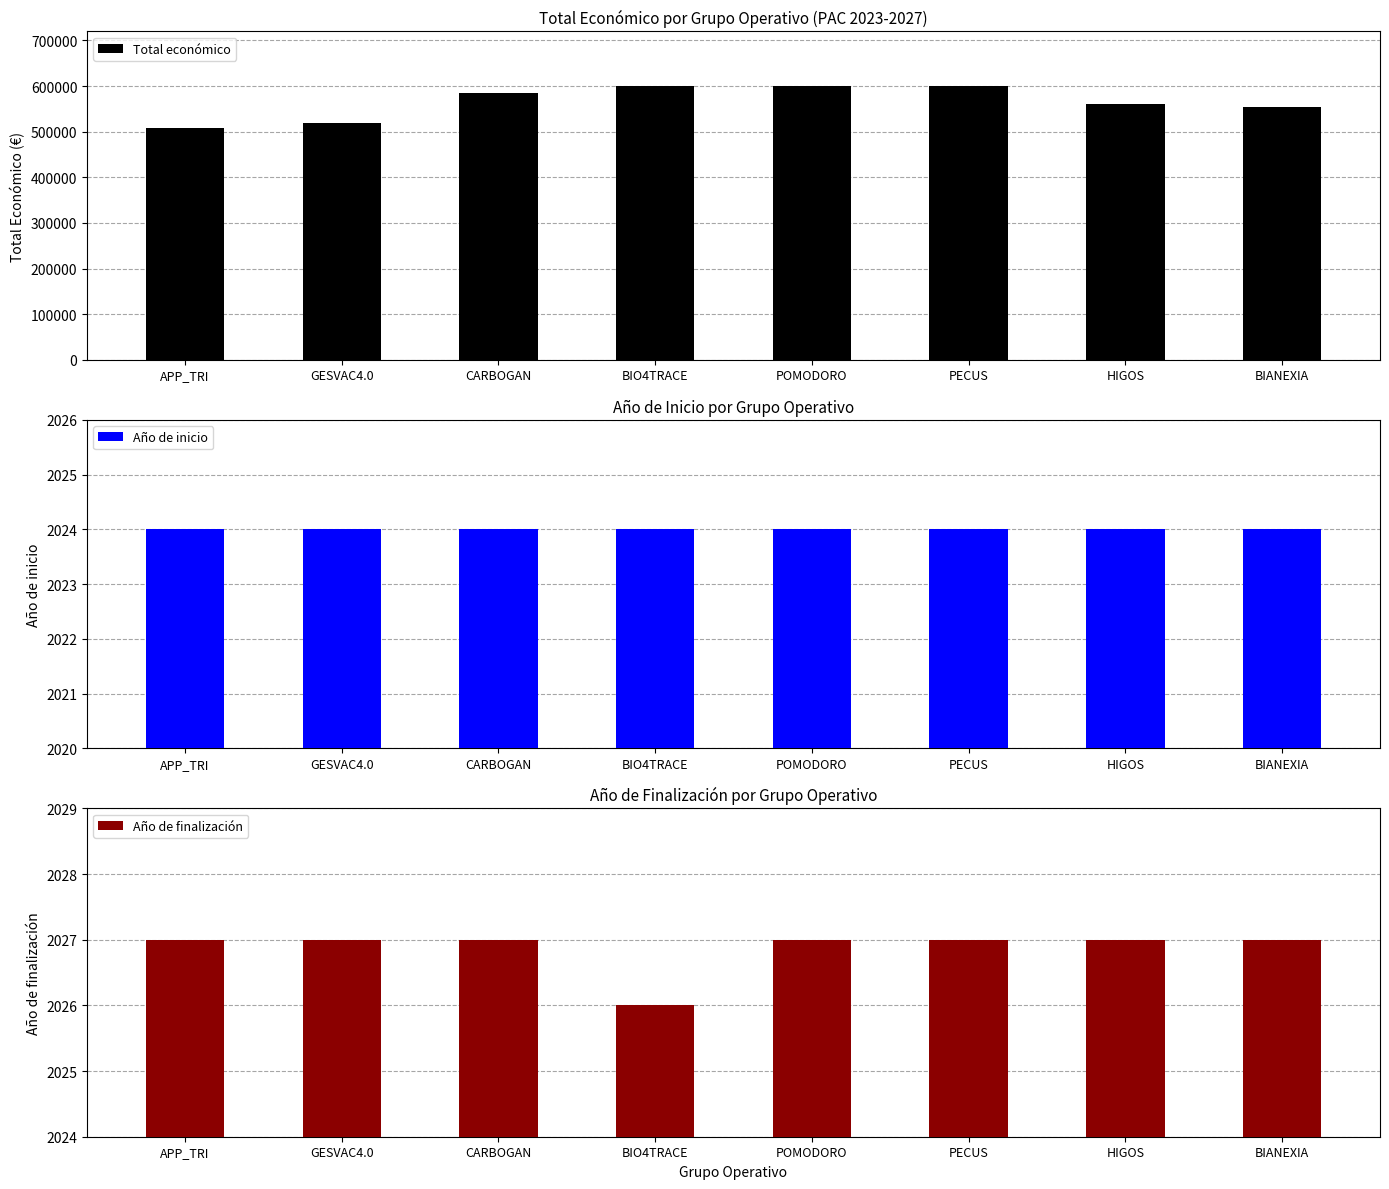

Where is Año de inicio nearest to the value 2024?

APP_TRI